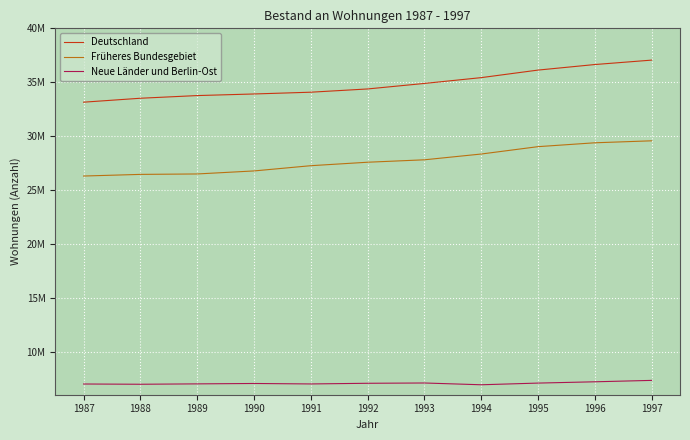

What is the spread (max minus min) of values at 1991?

27073160.8